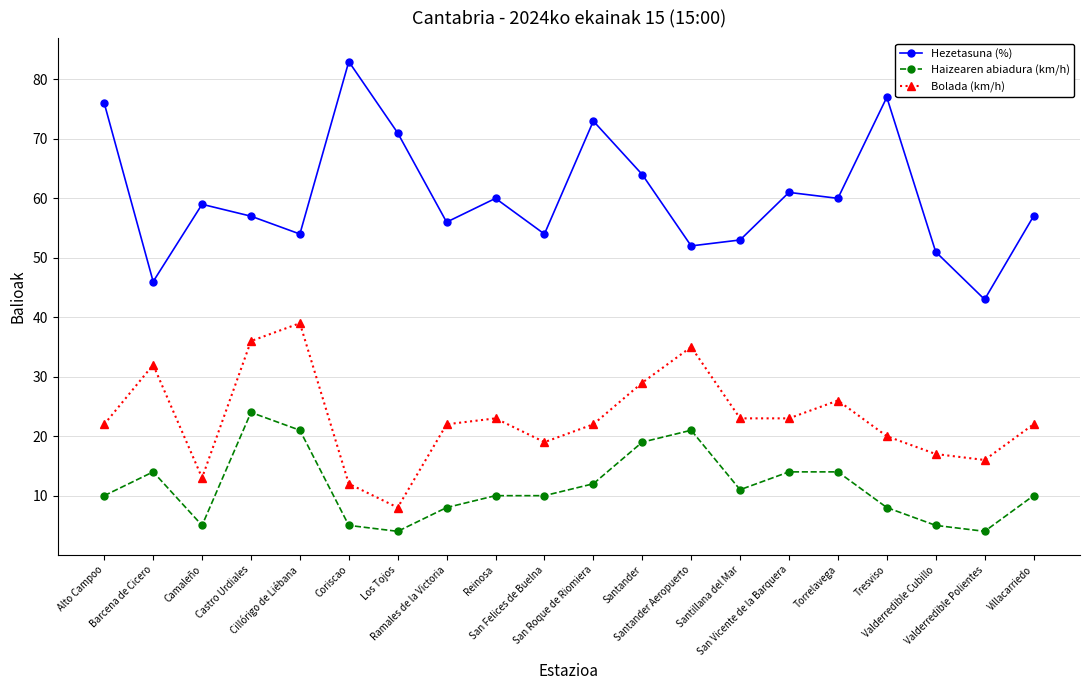

How many data points in Hezetasuna (%) are less than 59?

10